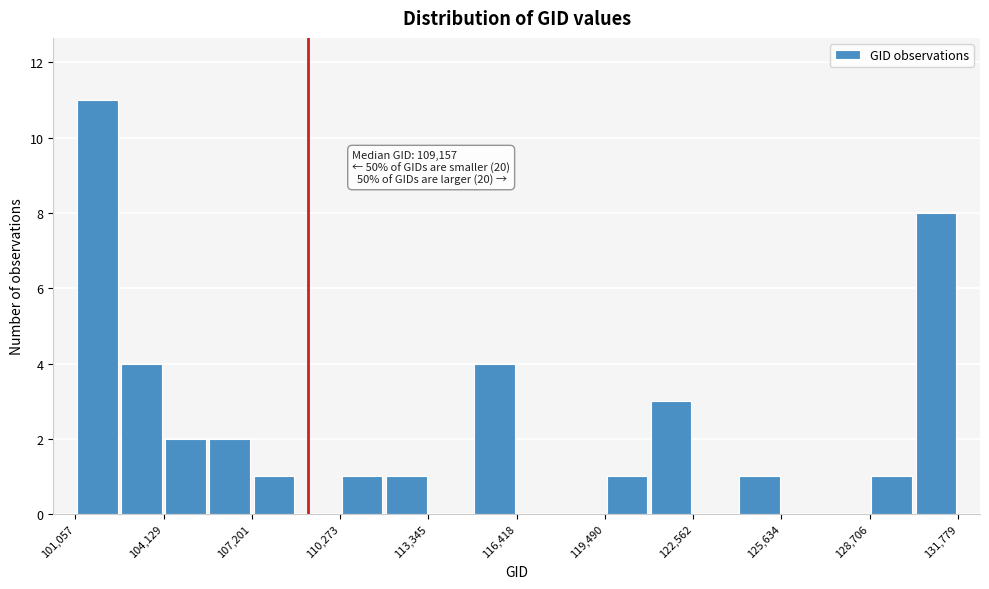

Read against the x-axis, roughly where is the centre of the tallest bar?

102000